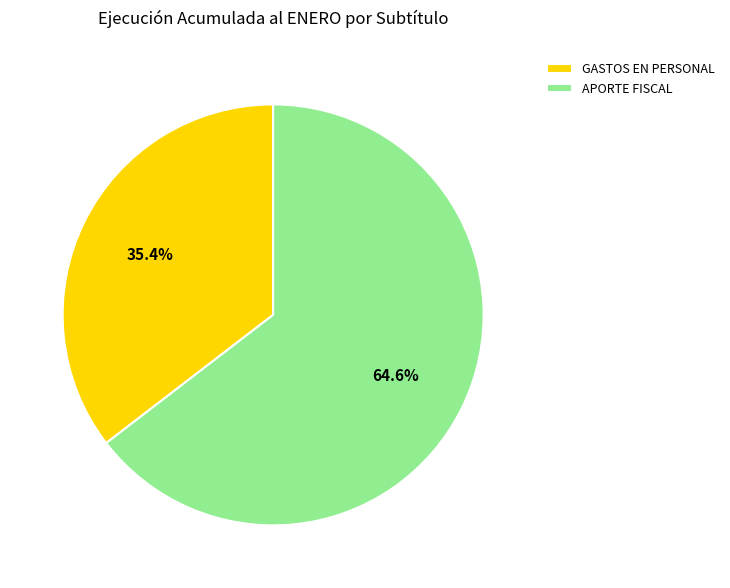

Approximately how many times larger is the value at APORTE FISCAL compared to GASTOS EN PERSONAL?

1.8